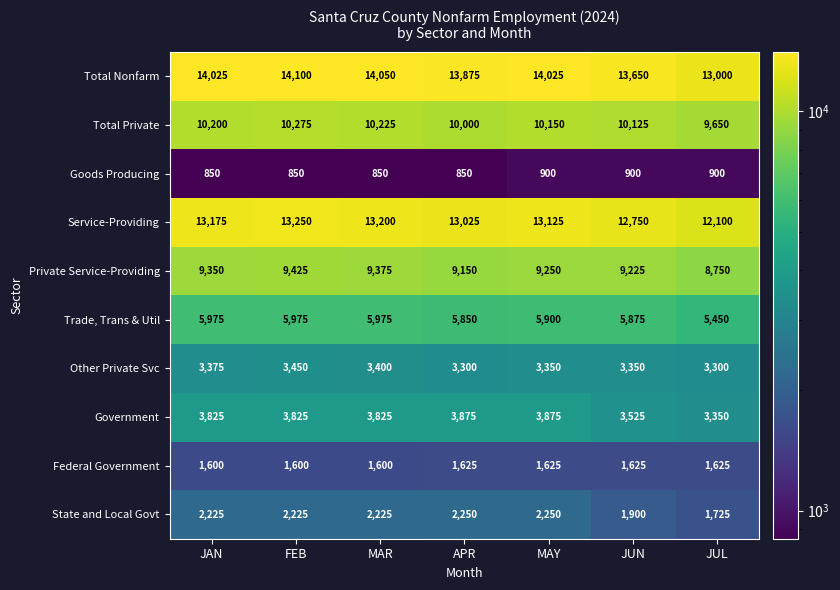

What is the difference between the highest and lowest values at JUN?

12750